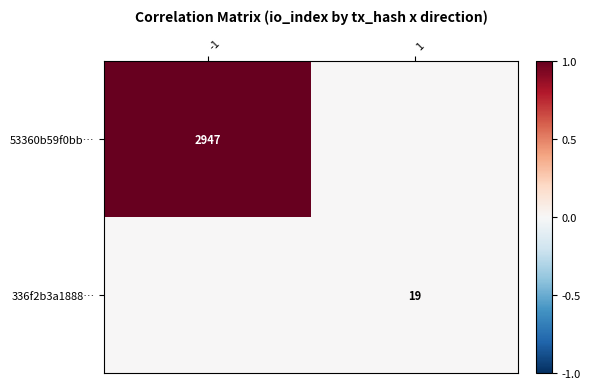

True or false: 336f2b3a1888… has a value of 29 at 1.

False